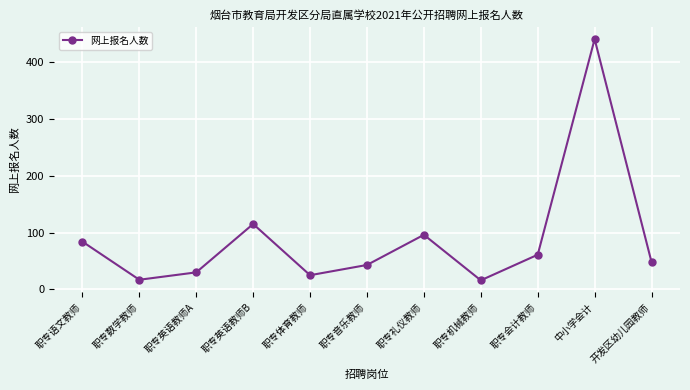

What is the ratio of the value at 职专英语教师B to the value at 职专英语教师A?

3.8